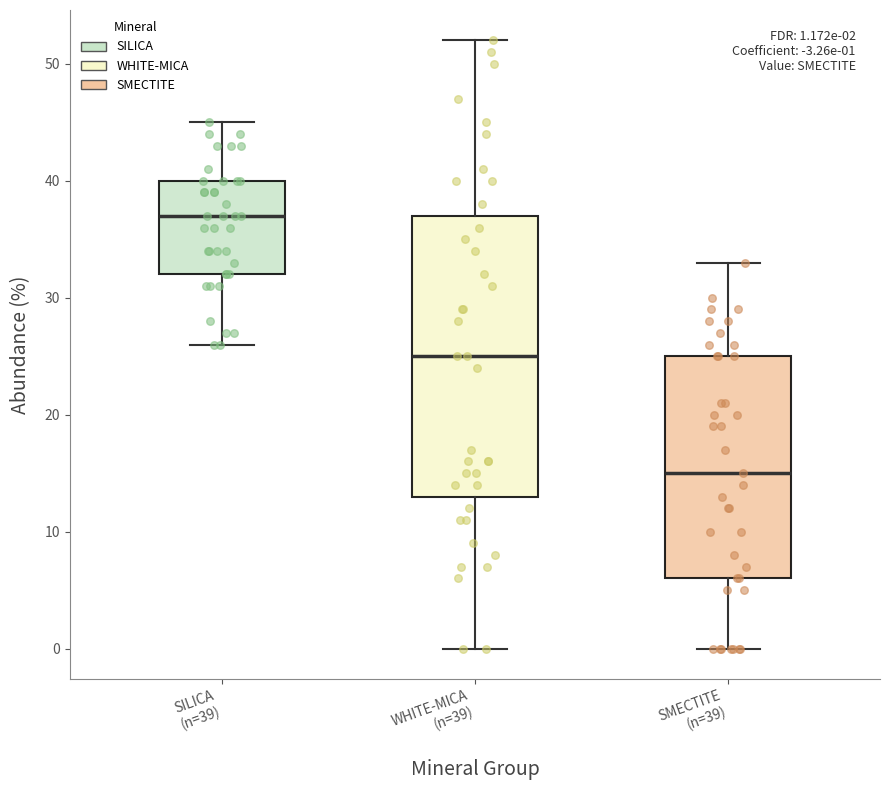

Comparing the boxes themselves (not the whiskers), which one is the tallest?

WHITE-MICA (n=39)